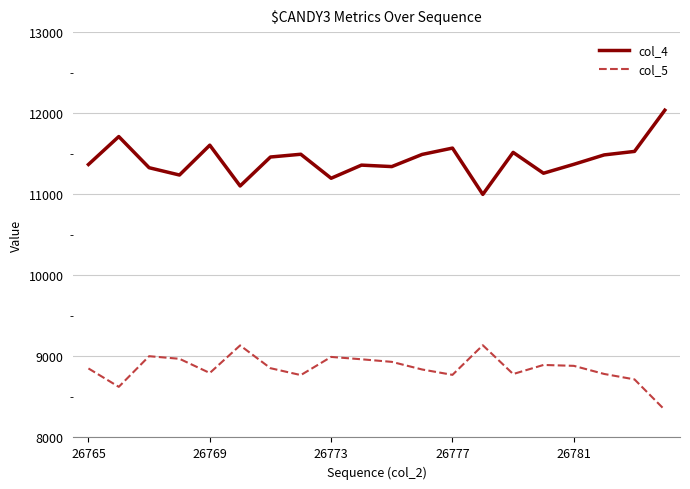

True or false: col_4 and col_5 intersect in this chart.

False